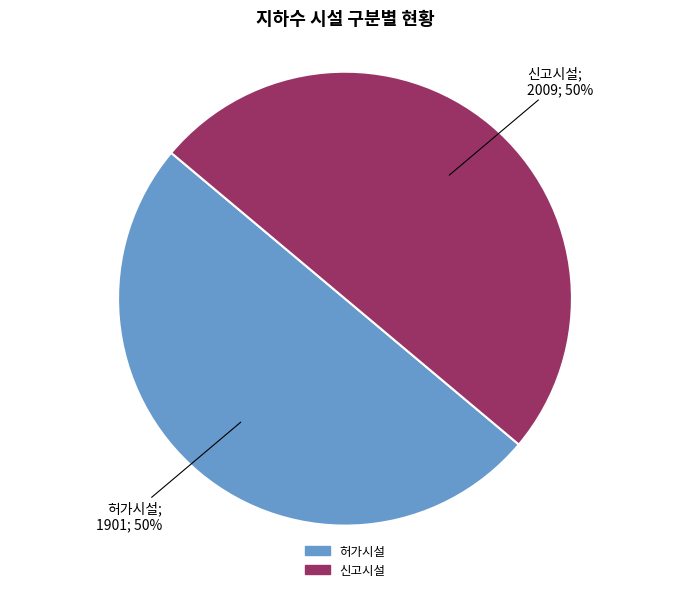

To the nearest percent, what is the average slice percentage?

50%